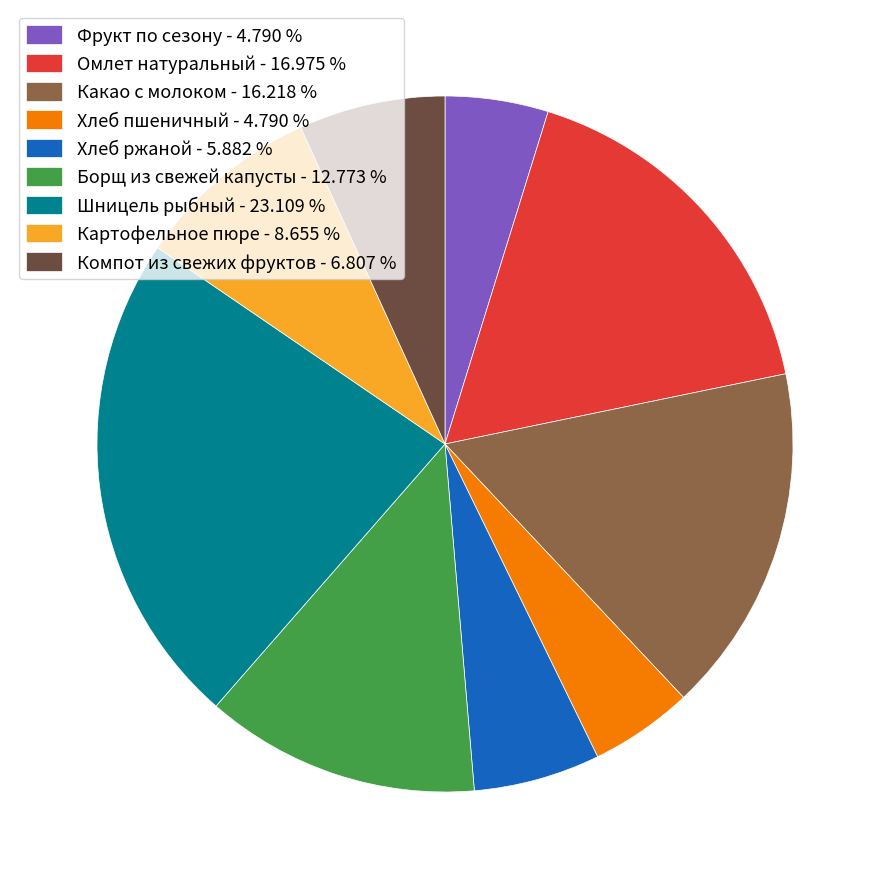

How many segments does this pie chart have?

9